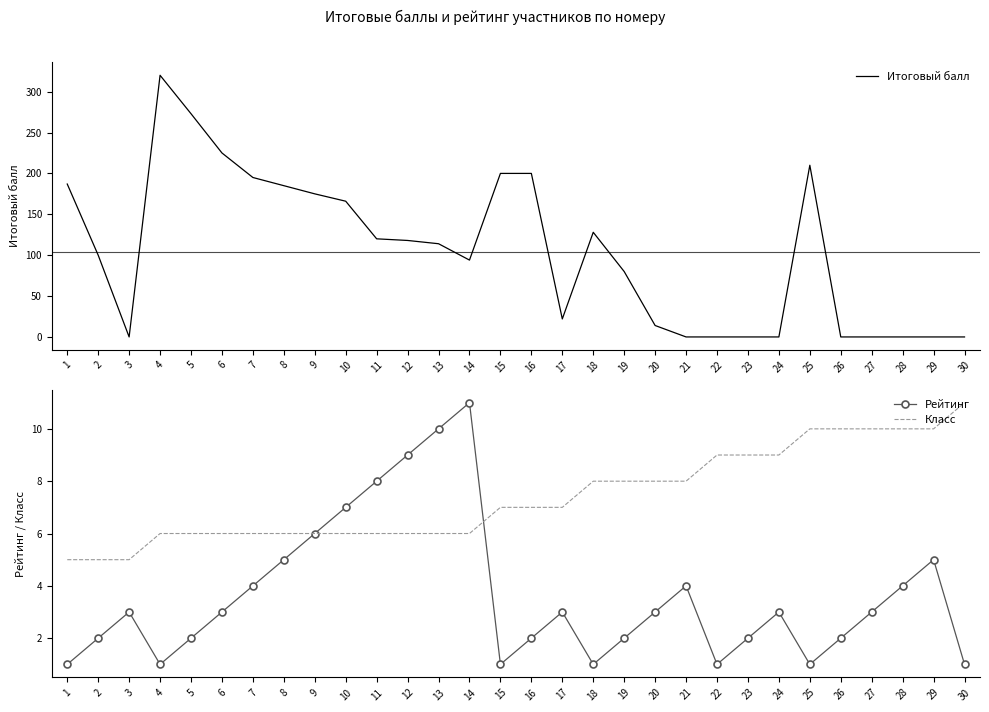

Where do Итоговый балл and Рейтинг first cross each other?

2 and 3